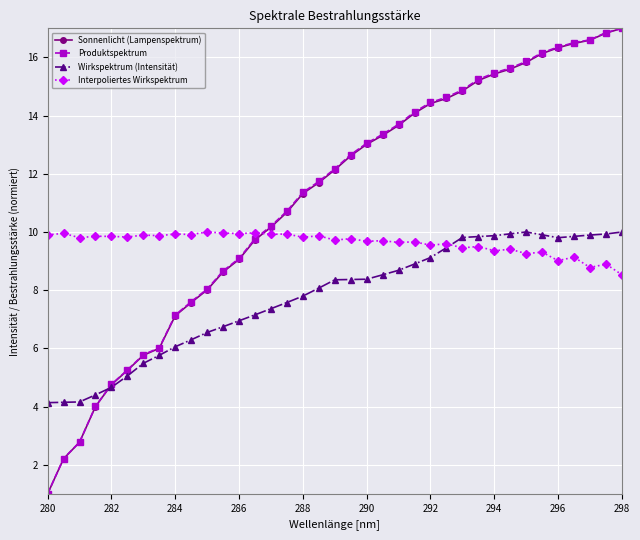

How many intersections are there between Interpoliertes Wirkspektrum and Sonnenlicht (Lampenspektrum)?

1